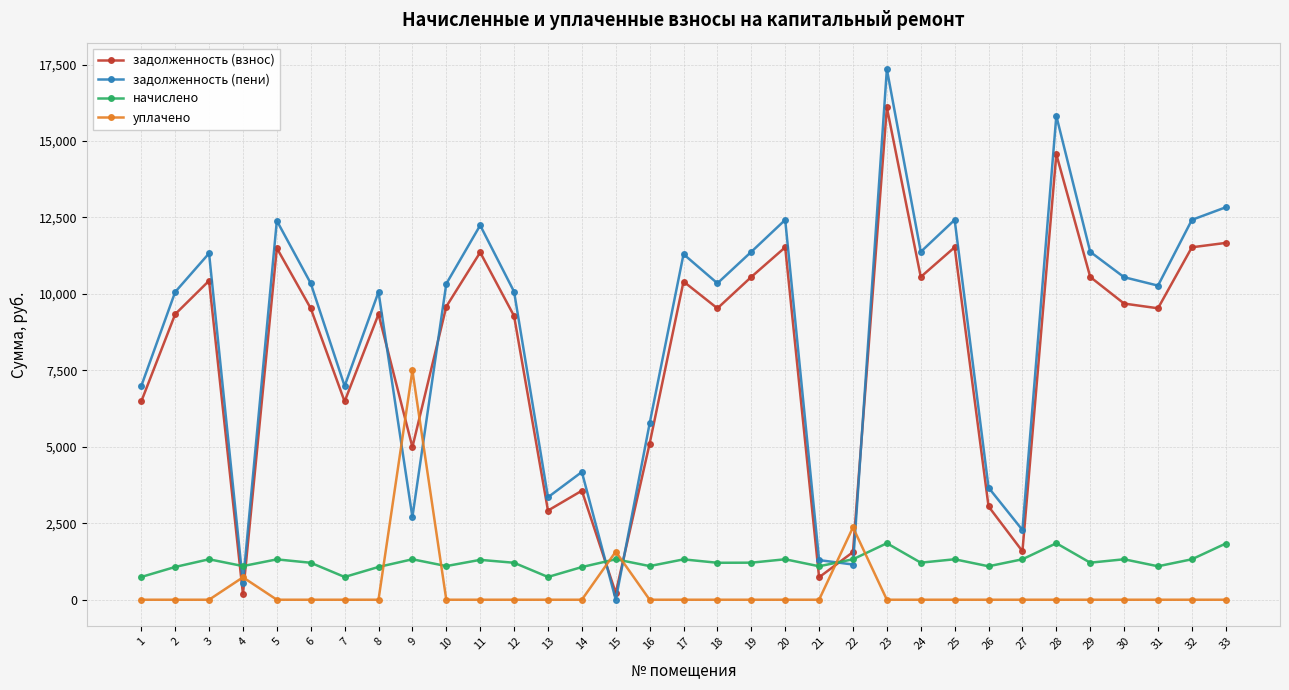

At which category is the sum across all series the highest?

23